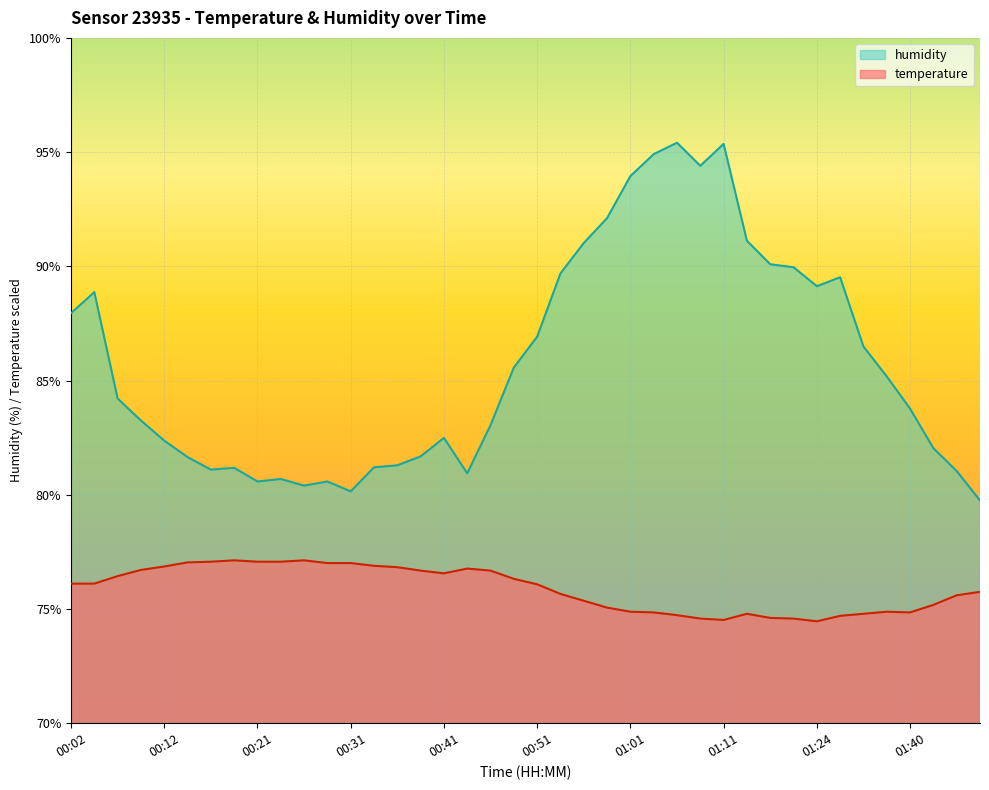

True or false: temperature and humidity cross at least once.

False